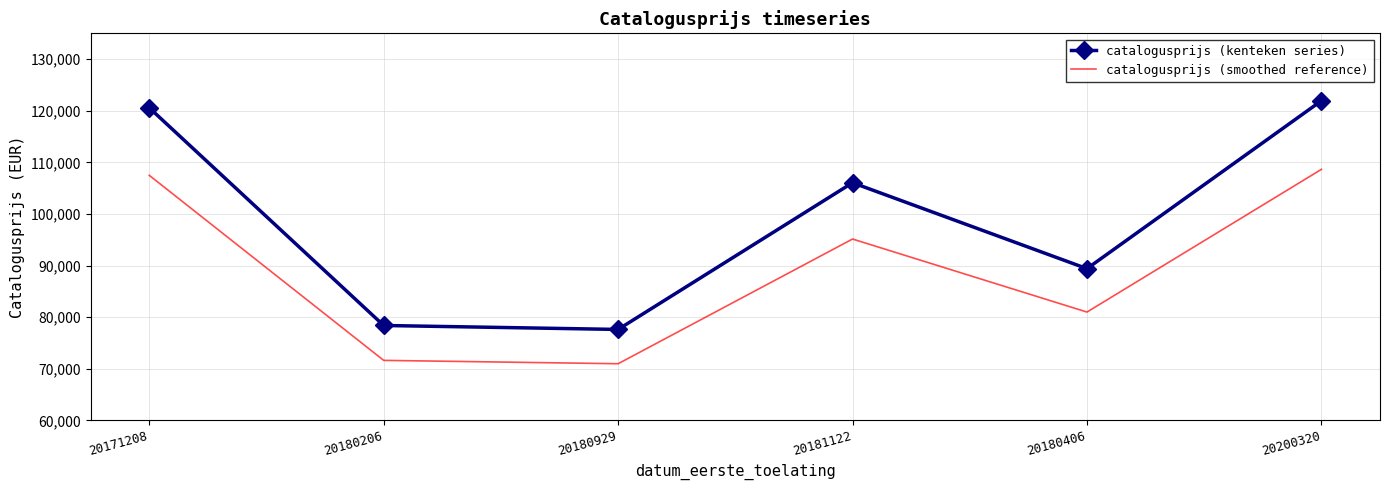

Where is catalogusprijs (kenteken series) nearest to the value 99781?

20181122